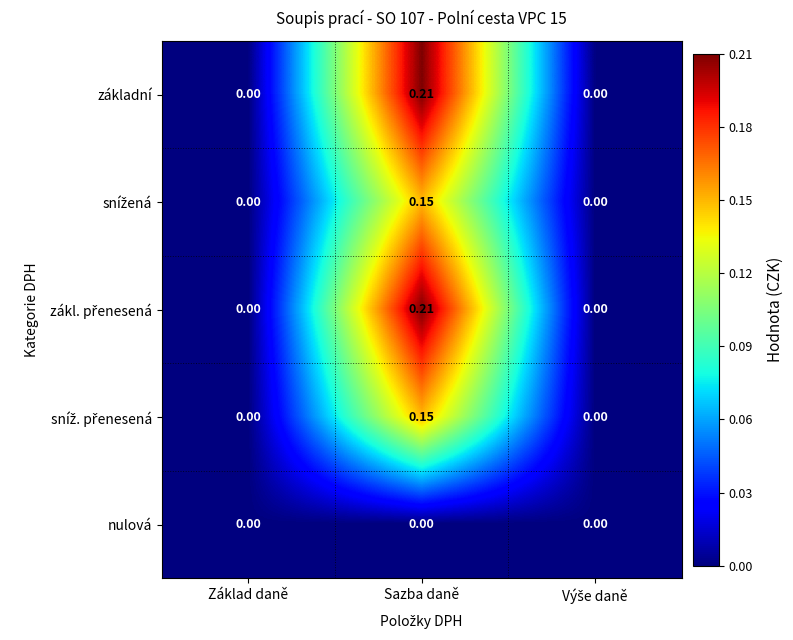

Count the number of data series in this chart.

5